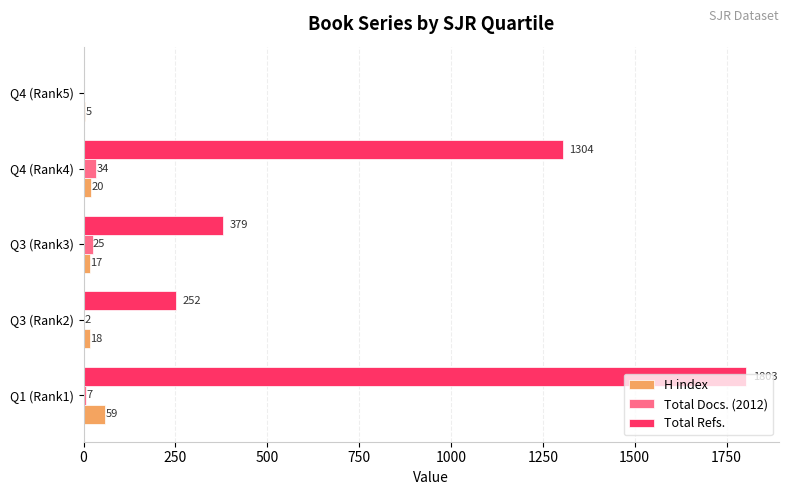

What is the maximum value shown in the chart?

1803